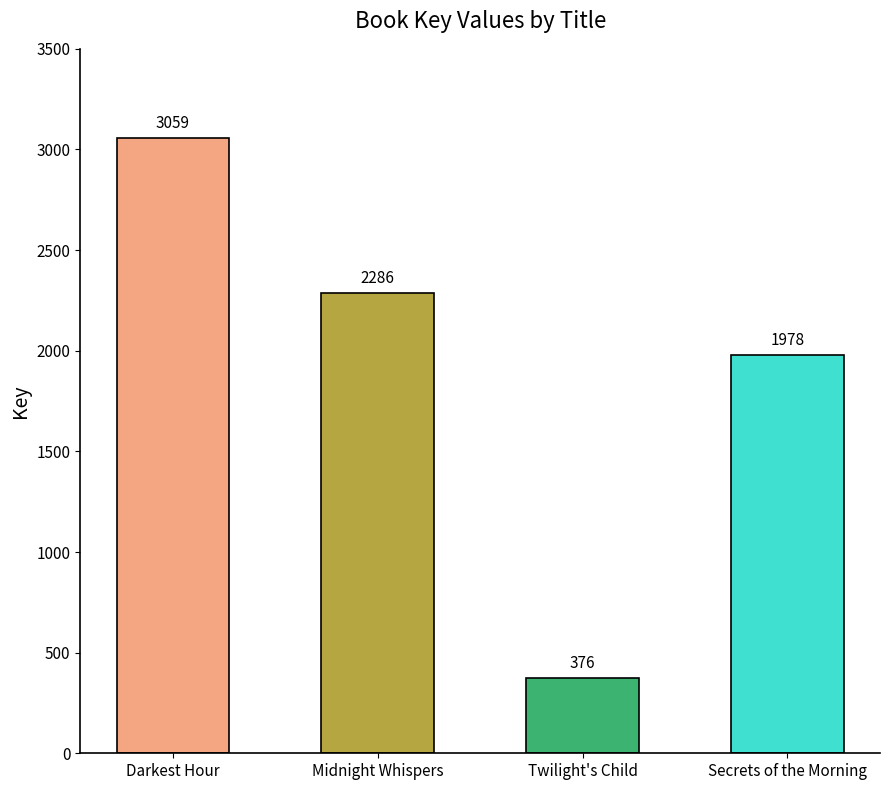

List the labels in order of value, smallest first.

Twilight's Child, Secrets of the Morning, Midnight Whispers, Darkest Hour